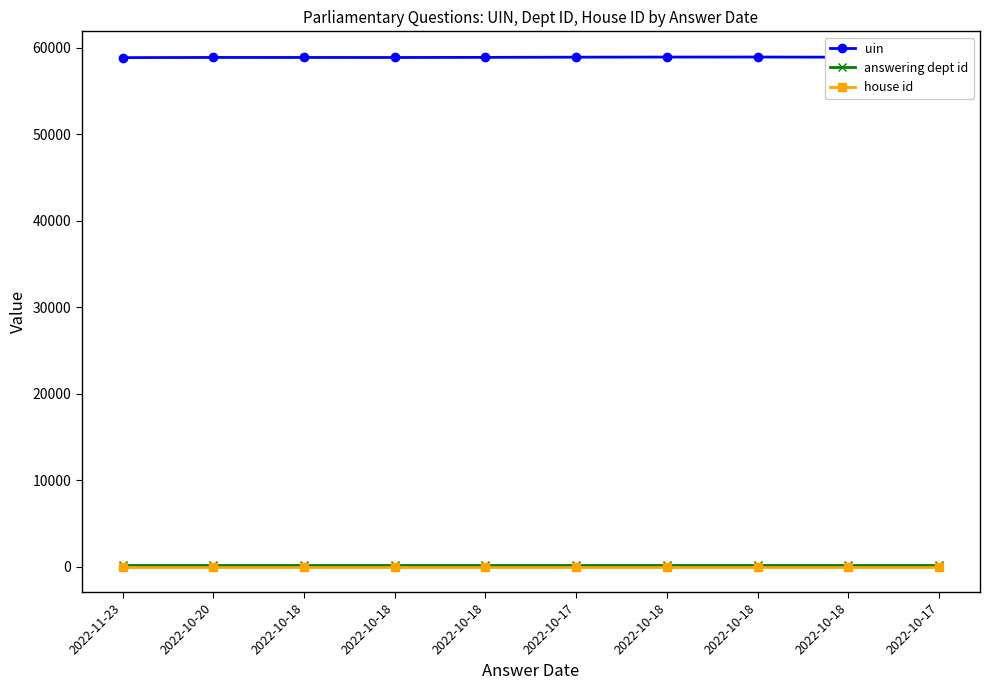

Is this an area chart (filled region under the line)?

No